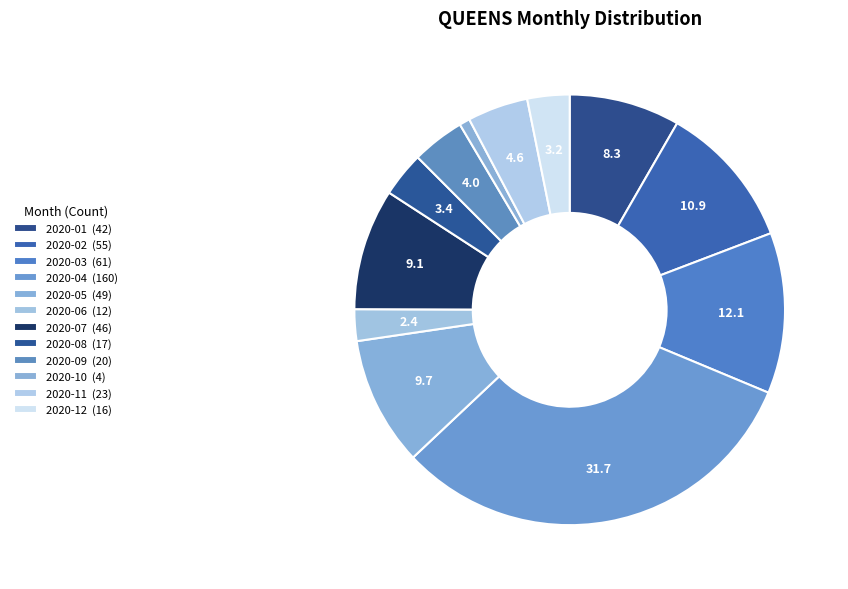

What percentage do 2020-06 and 2020-07 together represent?

11.5%